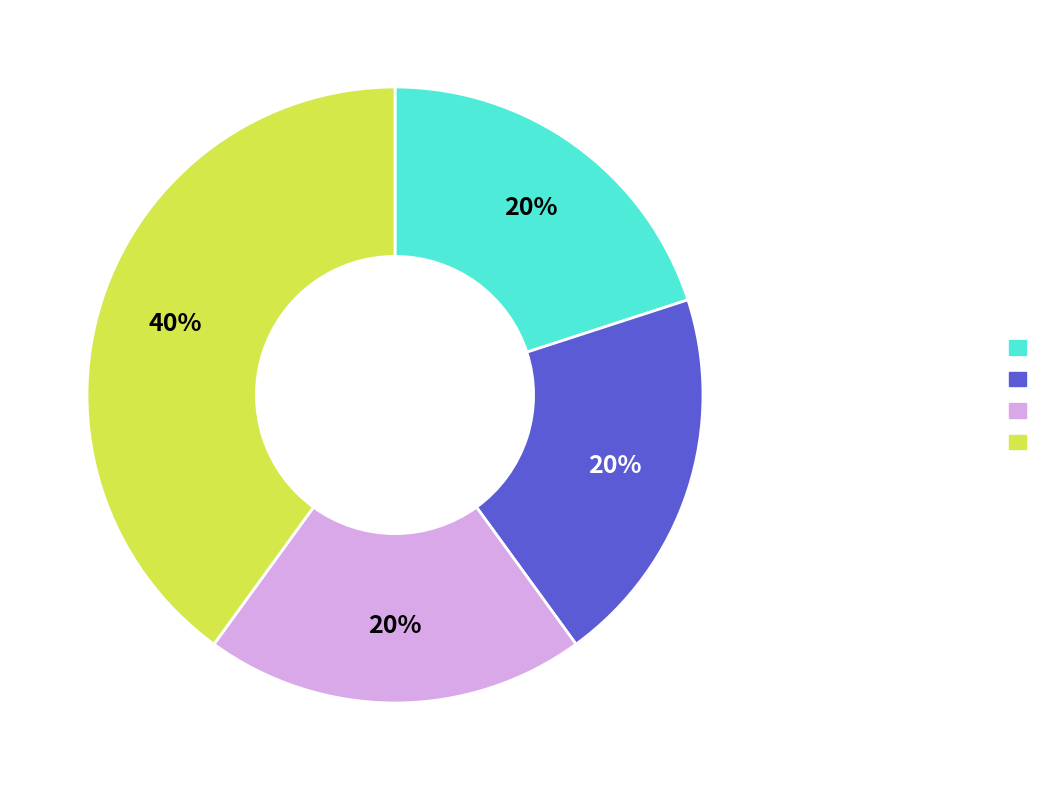

Is there a majority slice in this chart?

No